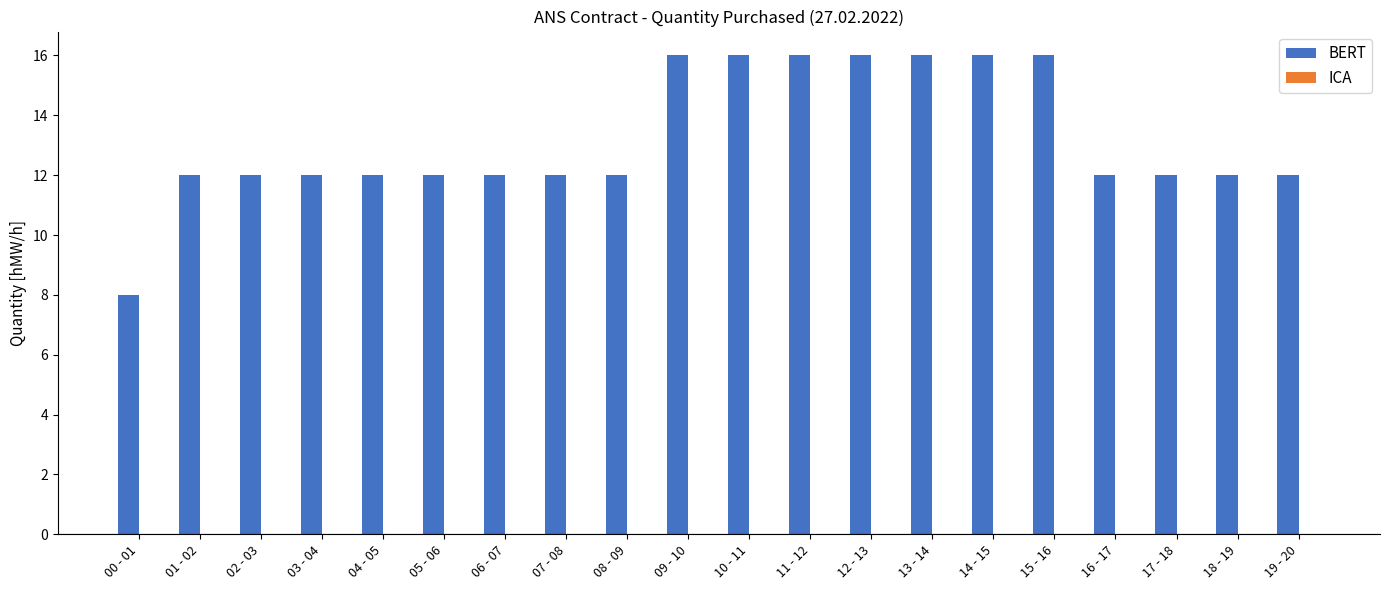

Approximately how many times larger is the value at 05 - 06 compared to 04 - 05?

1.0